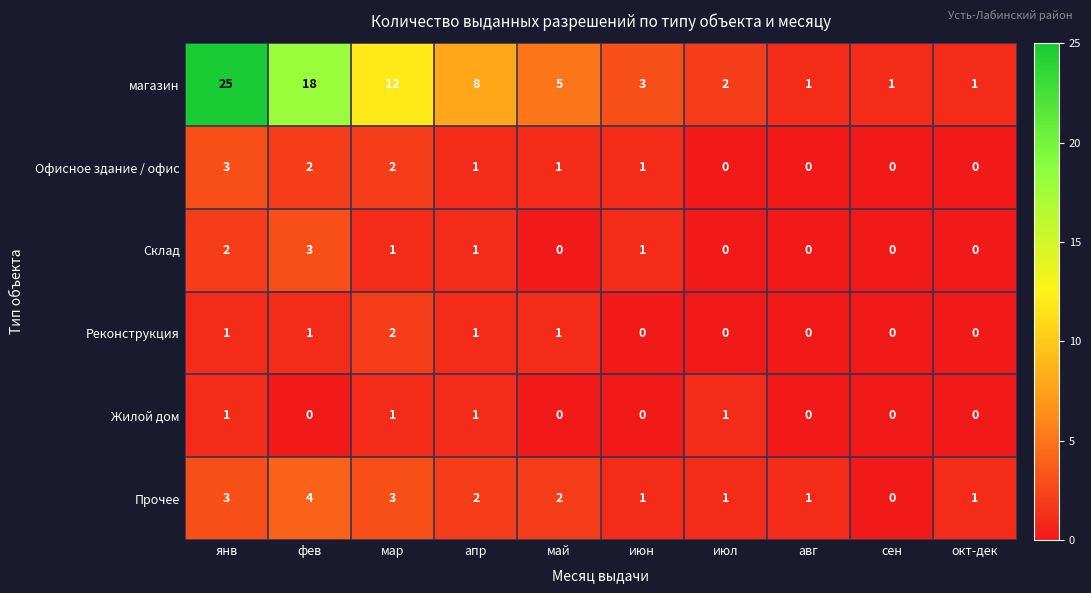

The value of Реконструкция at фев is 1. True or false?

True